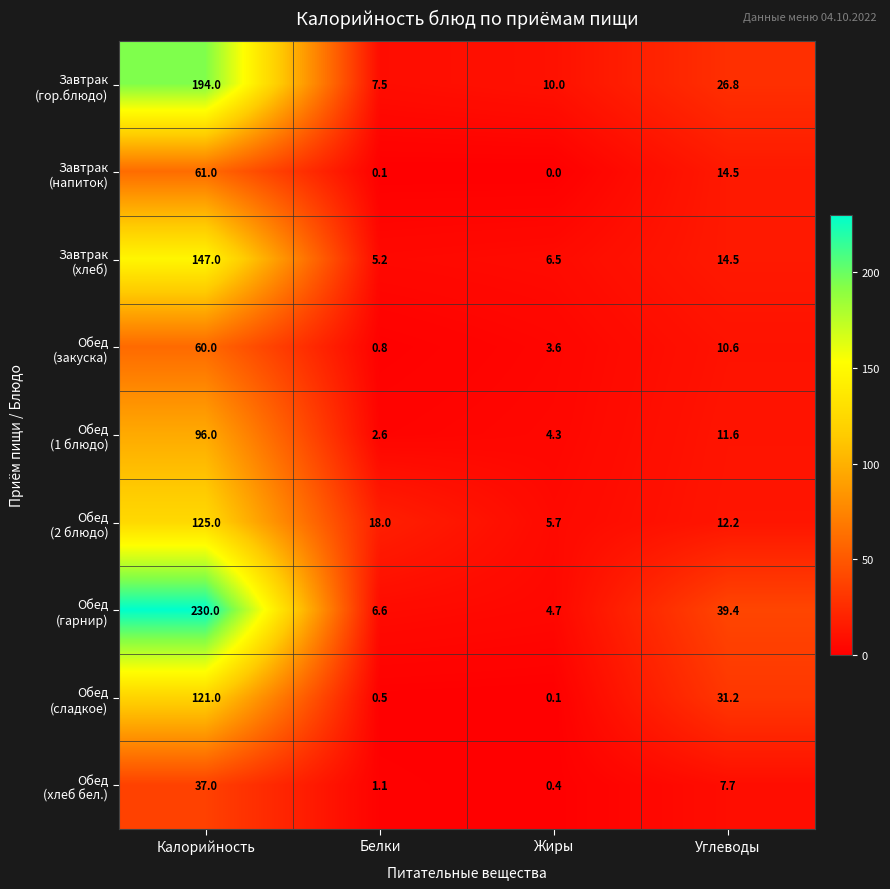

What is the total value across all series at Белки?

42.4